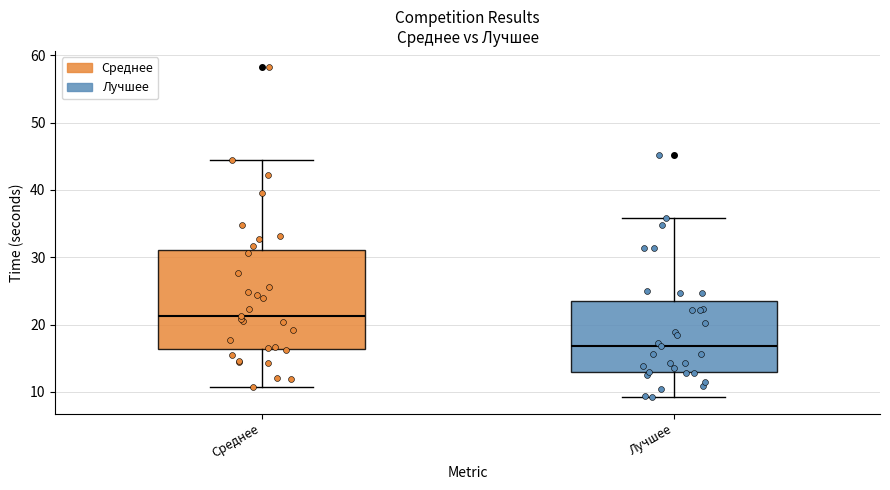

Reading left to right, read every box against the y-axis: the position of its median line, the range the box covers, and the ends of its whiskers. The values are not printed on the chart, so give them approximately, as read against the axis.

Среднее: median 21, box 16 to 31, whiskers 11 to 44
Лучшее: median 17, box 13 to 24, whiskers 9 to 36